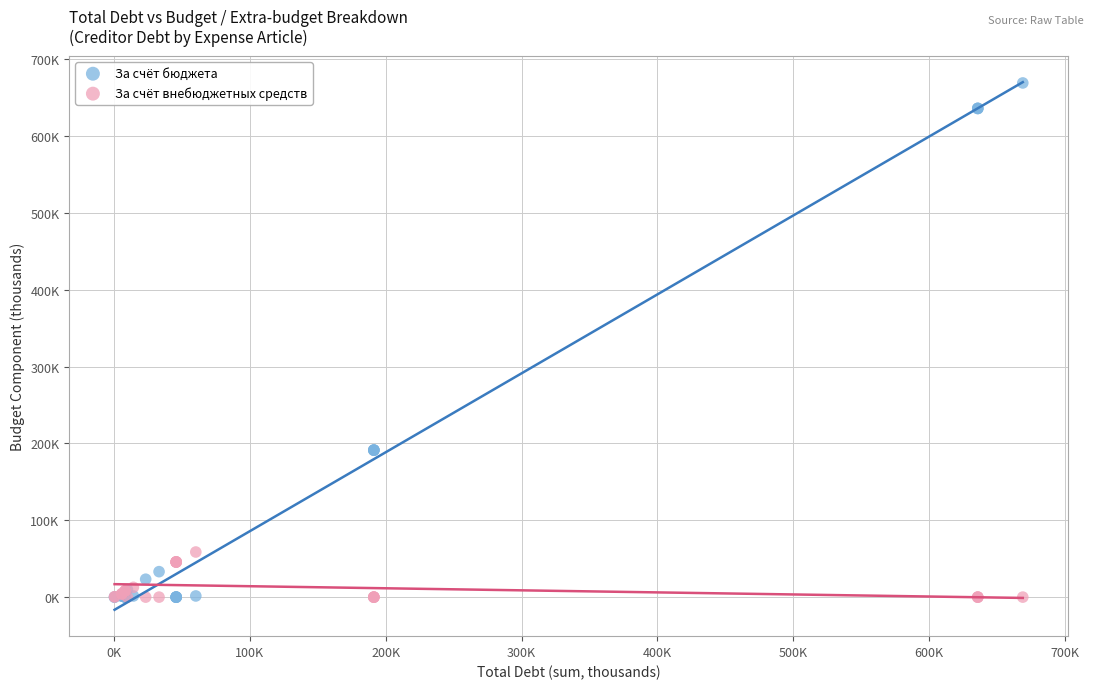

Which series has the largest Y range (max minus min)?

За счёт бюджета